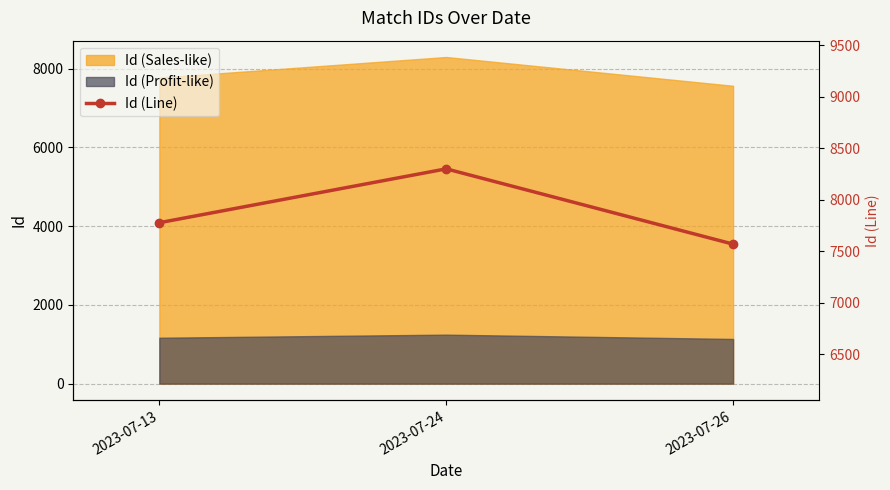

The chart shows a value of 2958 at 2023-07-26. True or false?

False